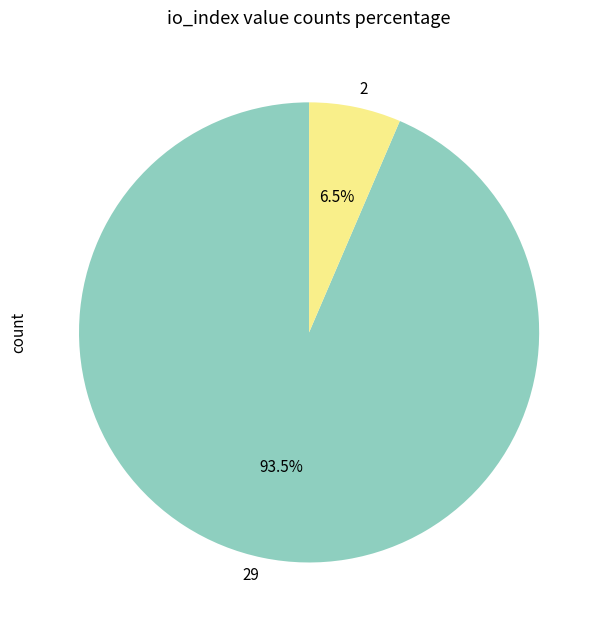

Which has a higher value, 29 or 2?

29